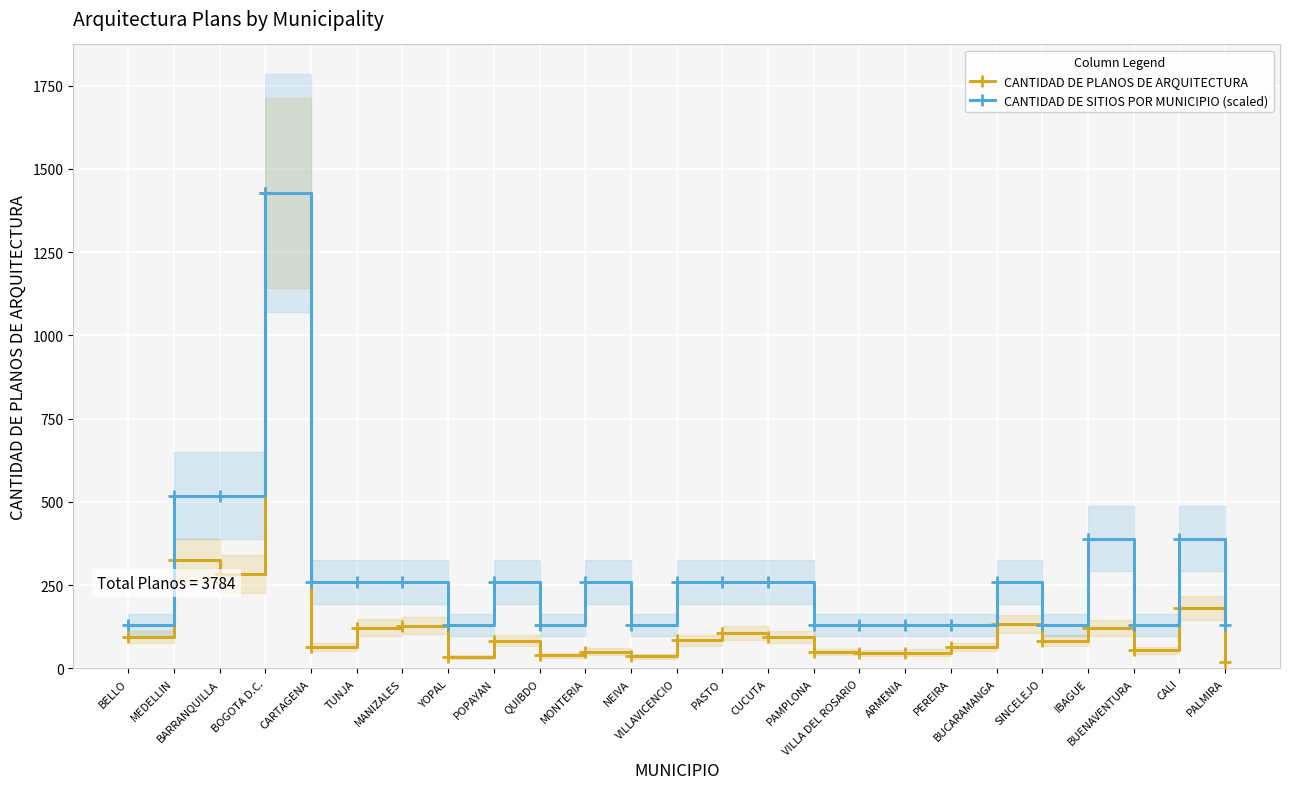

How many categories are shown in the chart?

25